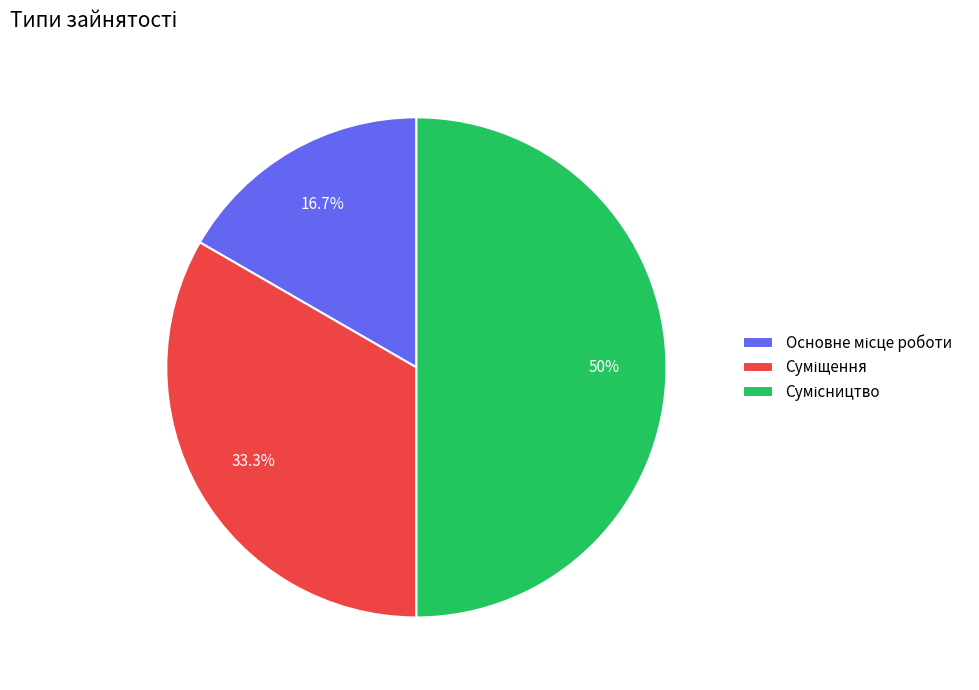

Which category has the biggest portion of the pie?

Сумісництво